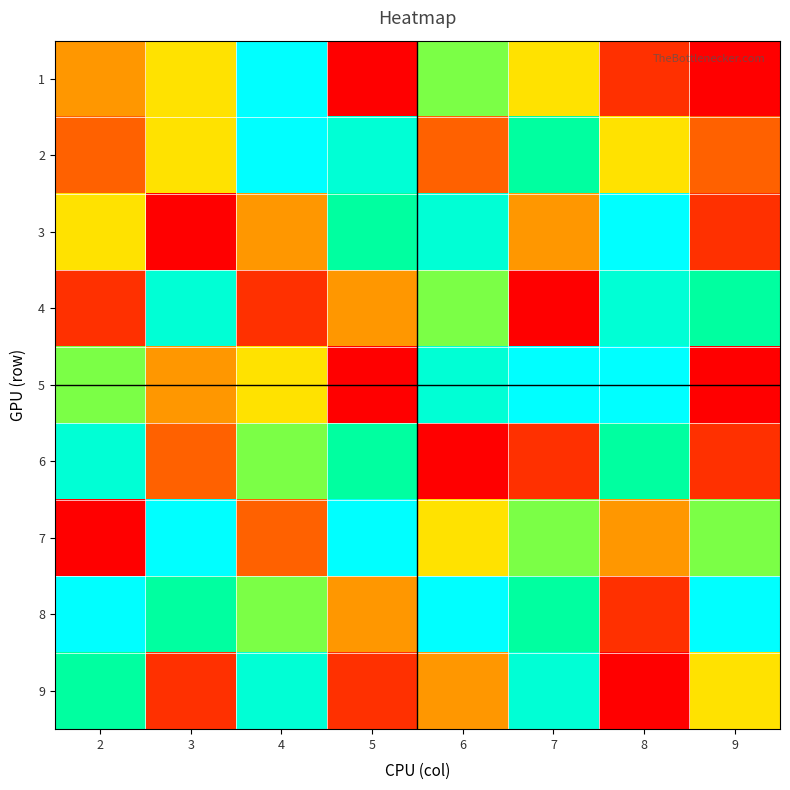

Reading left to right, transcribe all the data shown in this chart.

1: 2=4	3=5	4=9	5=1	6=6	7=5	8=2	9=1
2: 2=3	3=5	4=9	5=8	6=3	7=7	8=5	9=3
3: 2=5	3=1	4=4	5=7	6=8	7=4	8=9	9=2
4: 2=2	3=8	4=2	5=4	6=6	7=1	8=8	9=7
5: 2=6	3=4	4=5	5=1	6=8	7=9	8=9	9=1
6: 2=8	3=3	4=6	5=7	6=1	7=2	8=7	9=2
7: 2=1	3=9	4=3	5=9	6=5	7=6	8=4	9=6
8: 2=9	3=7	4=6	5=4	6=9	7=7	8=2	9=9
9: 2=7	3=2	4=8	5=2	6=4	7=8	8=1	9=5